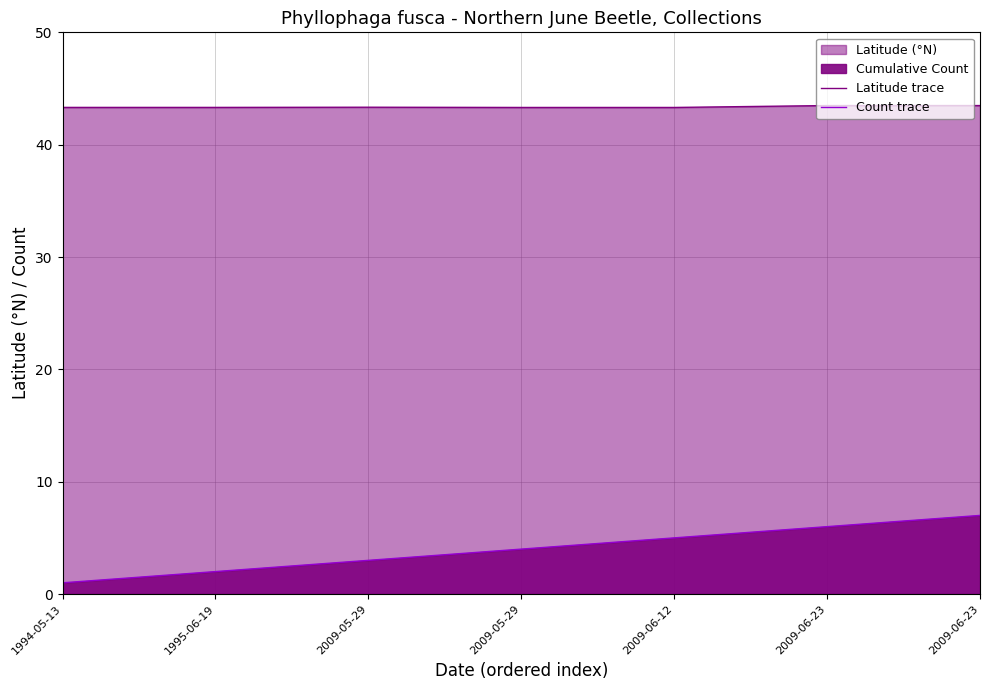

Which series has the widest spread of values?

Count trace